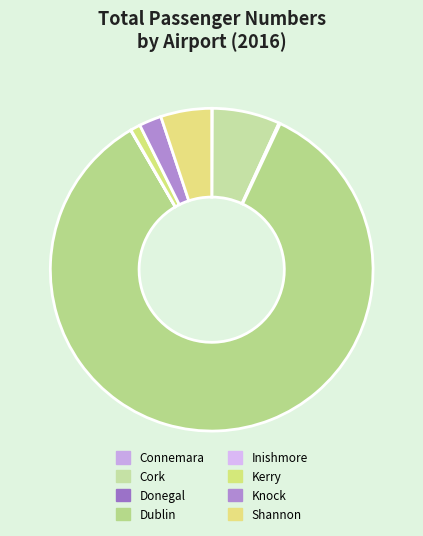

To the nearest percent, what is the average slice percentage?

12%